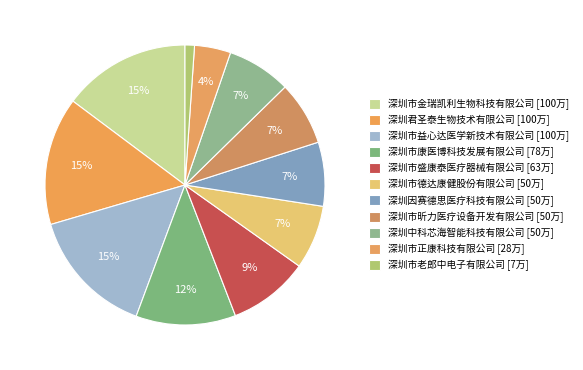

How many slices are in this pie chart?

11